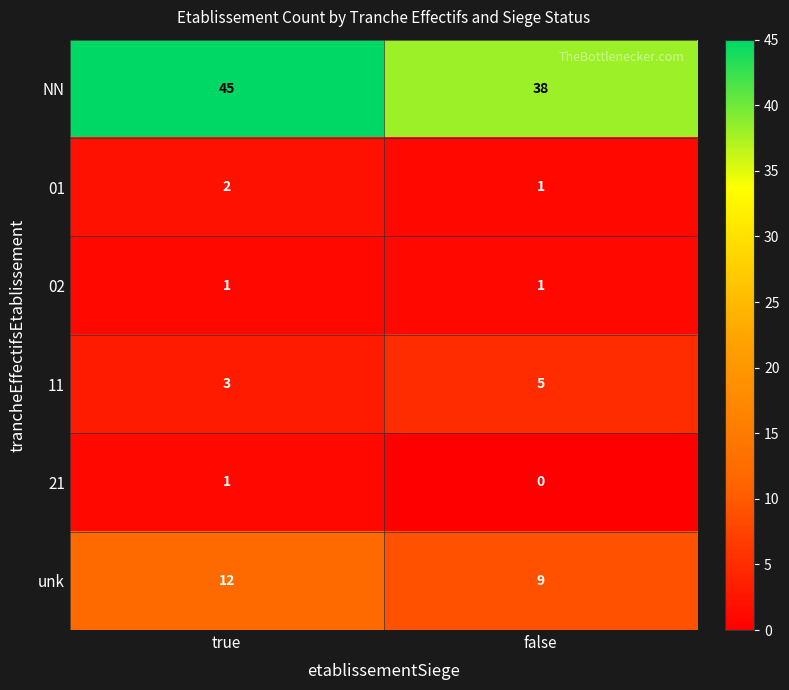

List the labels in order of 01 value, smallest first.

false, true